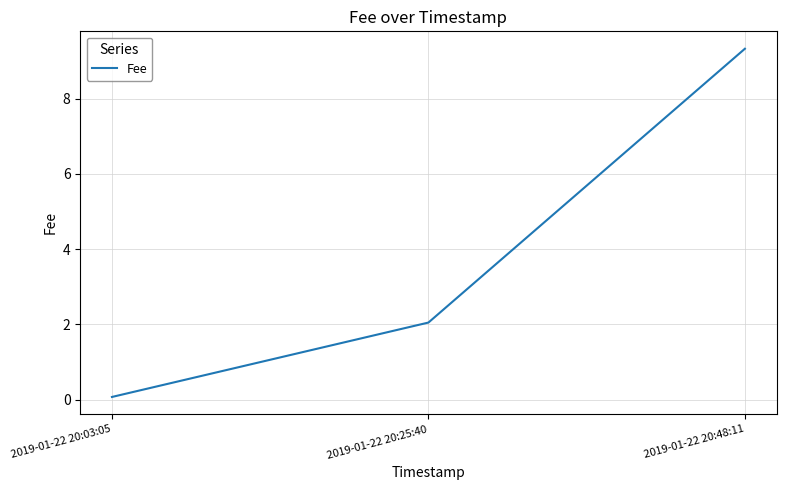

Which category has the lowest value across all series?

2019-01-22 20:03:05